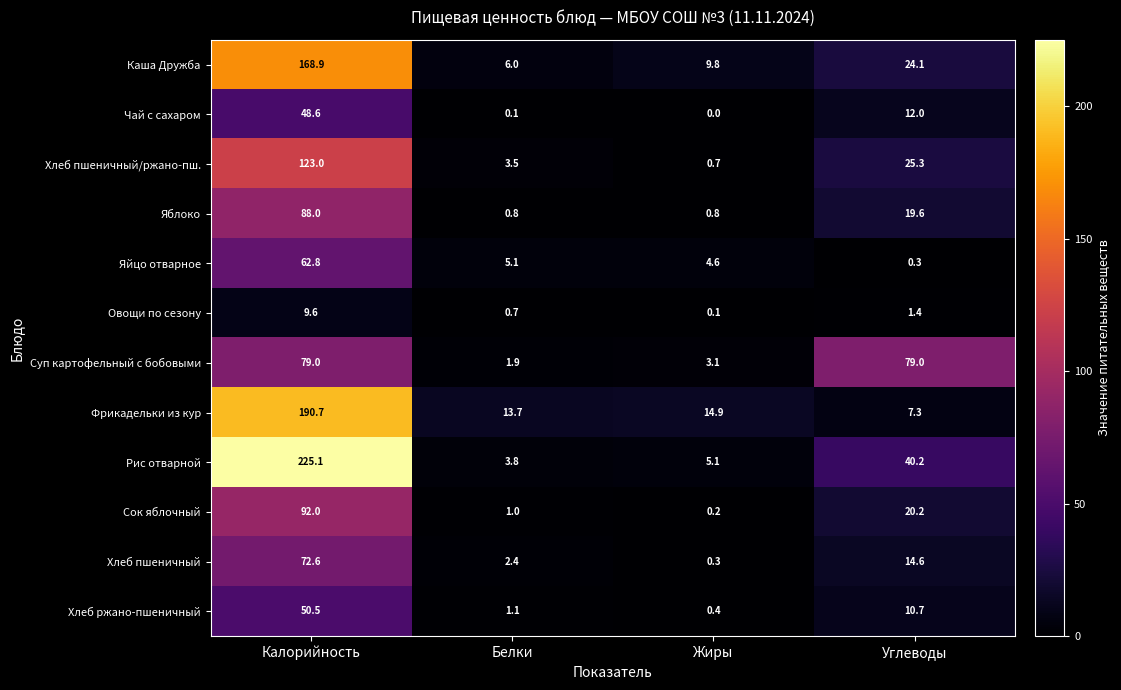

What is the difference between the maximum and second lowest values in the Сок яблочный series?

91.0